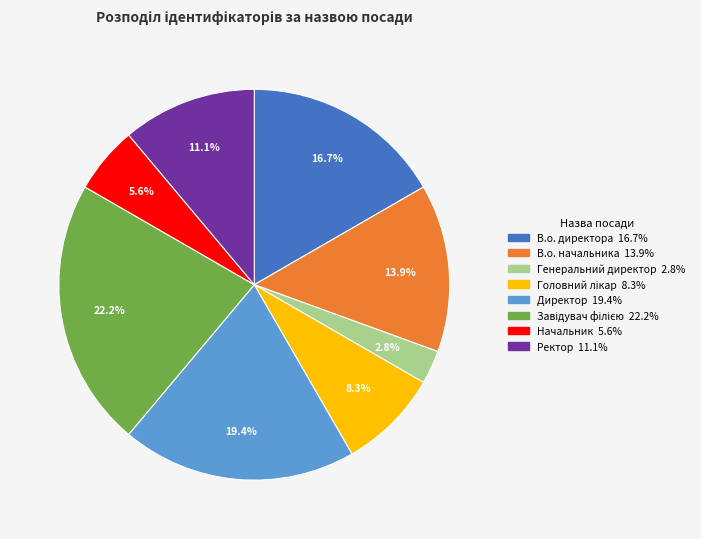

The Директор slice represents 27% of the pie. True or false?

False